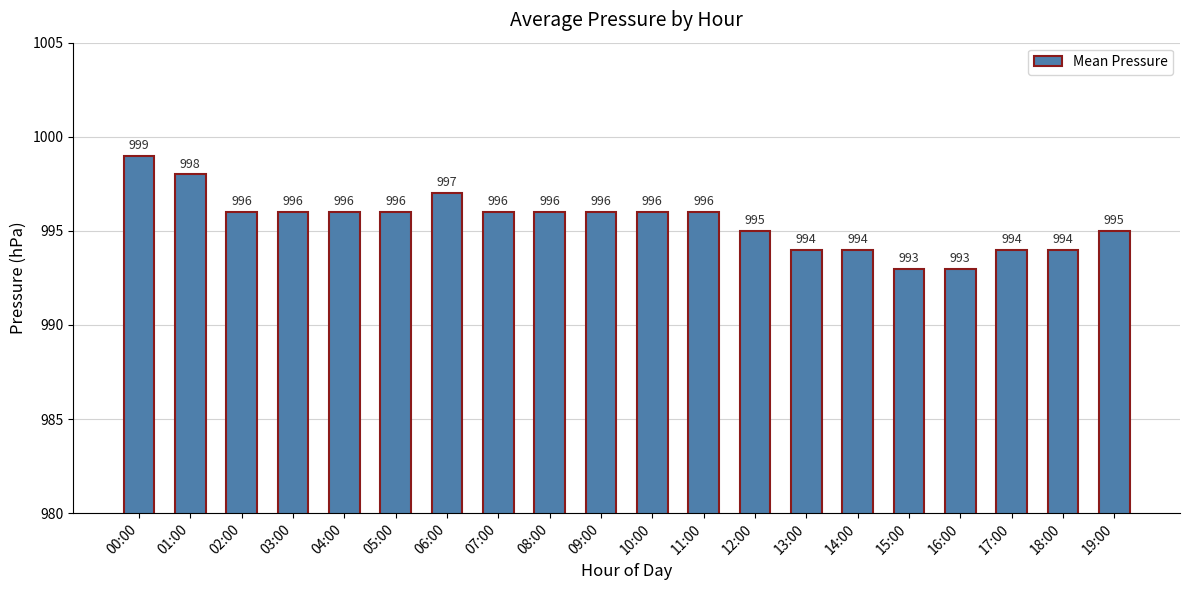

Does the chart contain stacked bars?

No